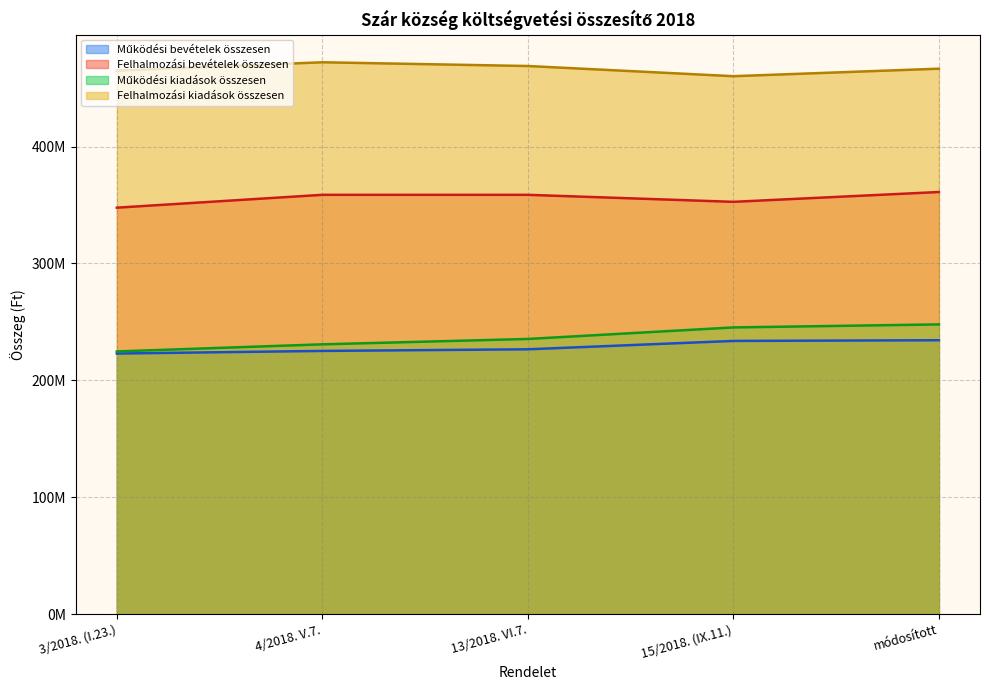

What is the label of the 1st point from the left?

3/2018. (I.23.)